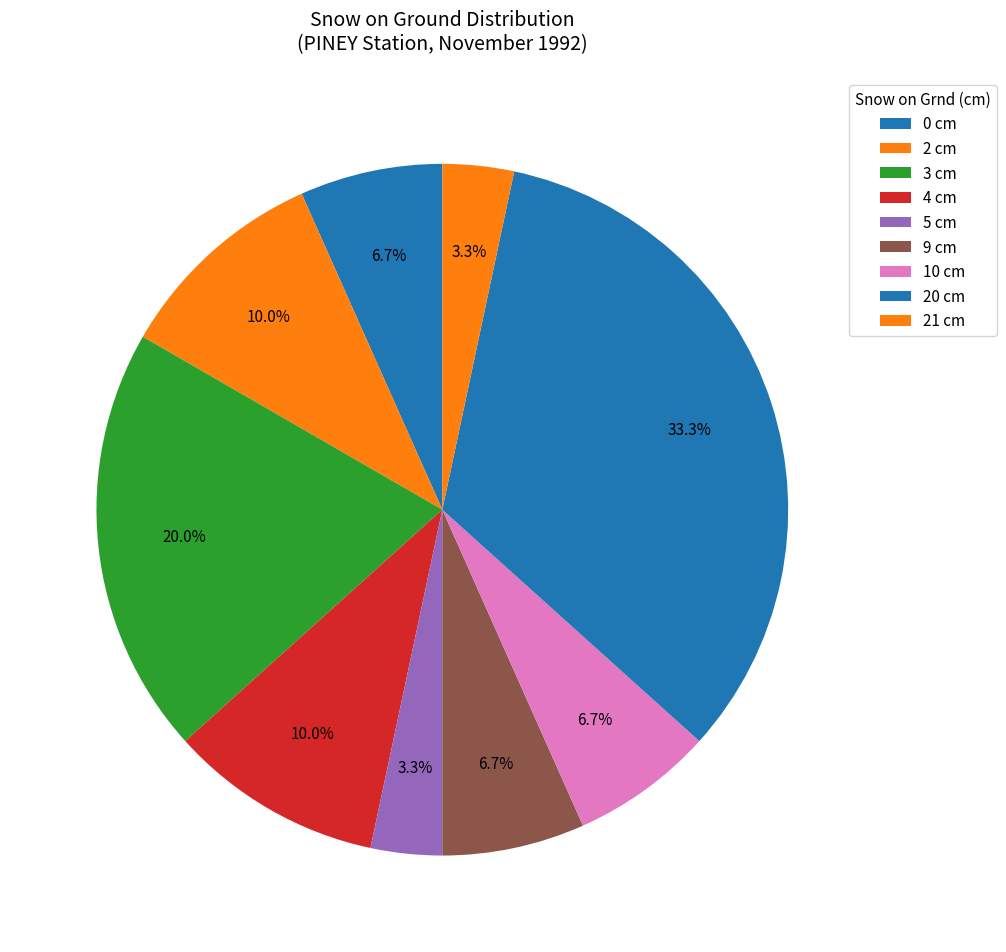

Count the number of slices in the pie.

9